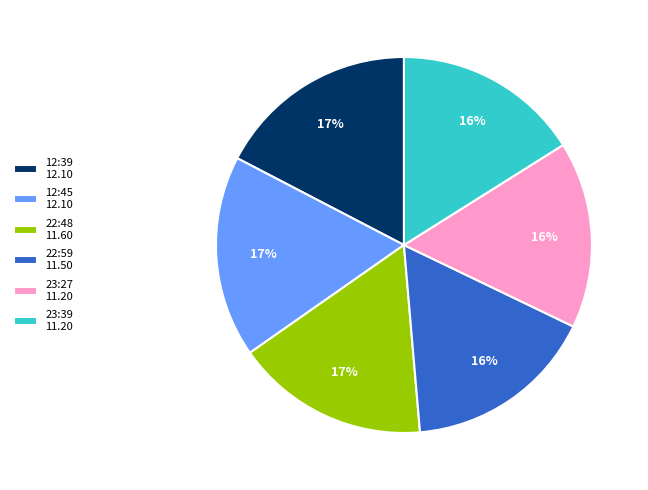

Count the number of slices in the pie.

6